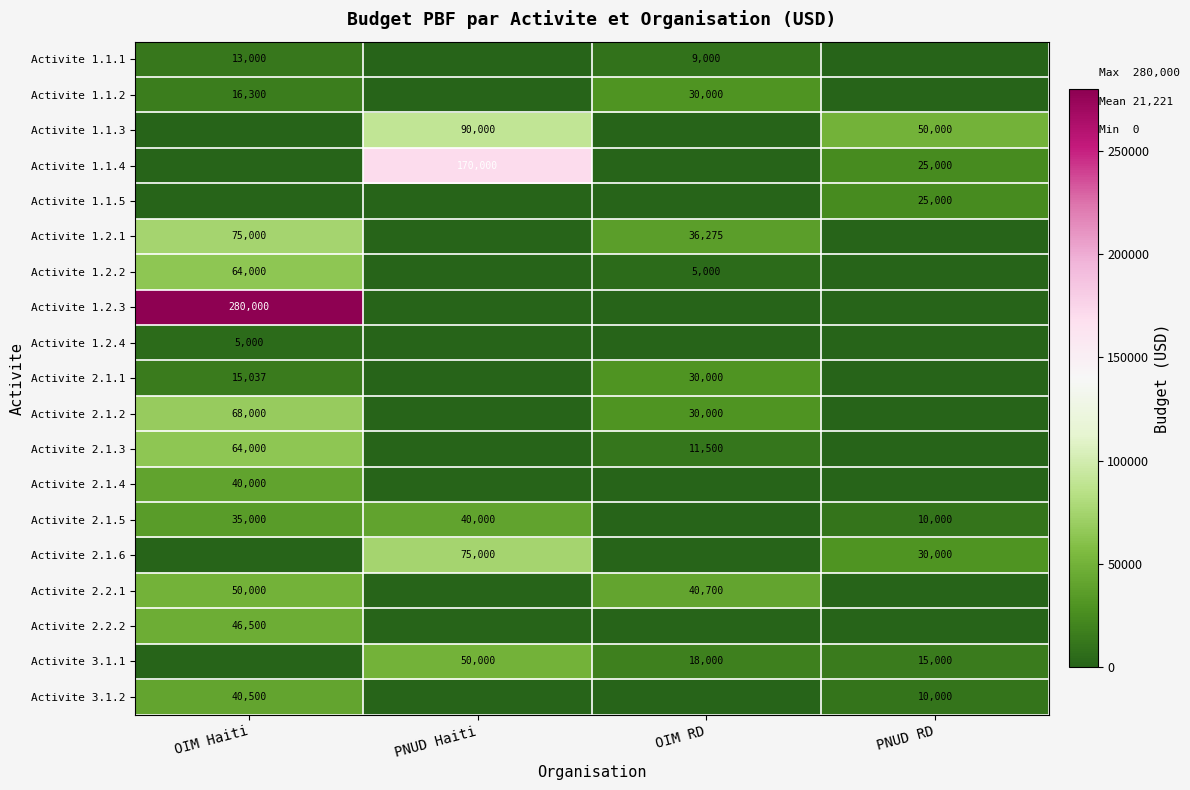

What is the difference between the Activite 2.1.5 values at PNUD Haiti and OIM Haiti?

5000